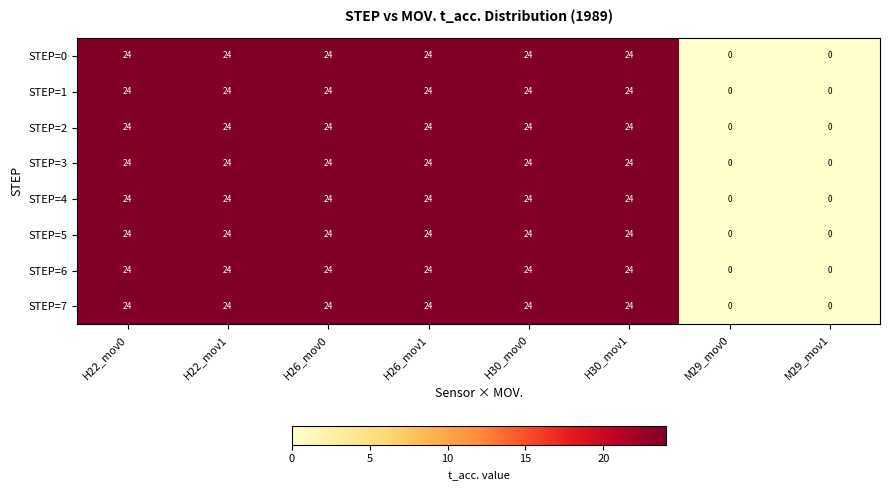

What is the highest value of the STEP=3 series?

24